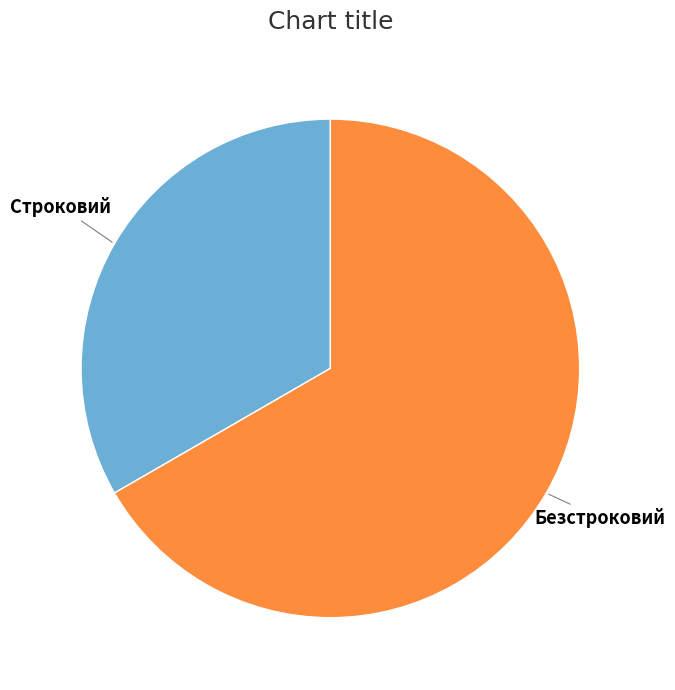

Does any single category account for the majority?

Yes